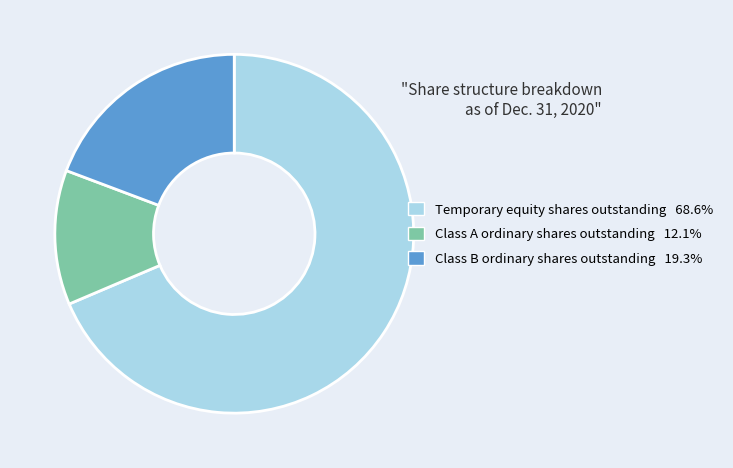

Does Class A ordinary shares outstanding account for over 50% of the chart?

No